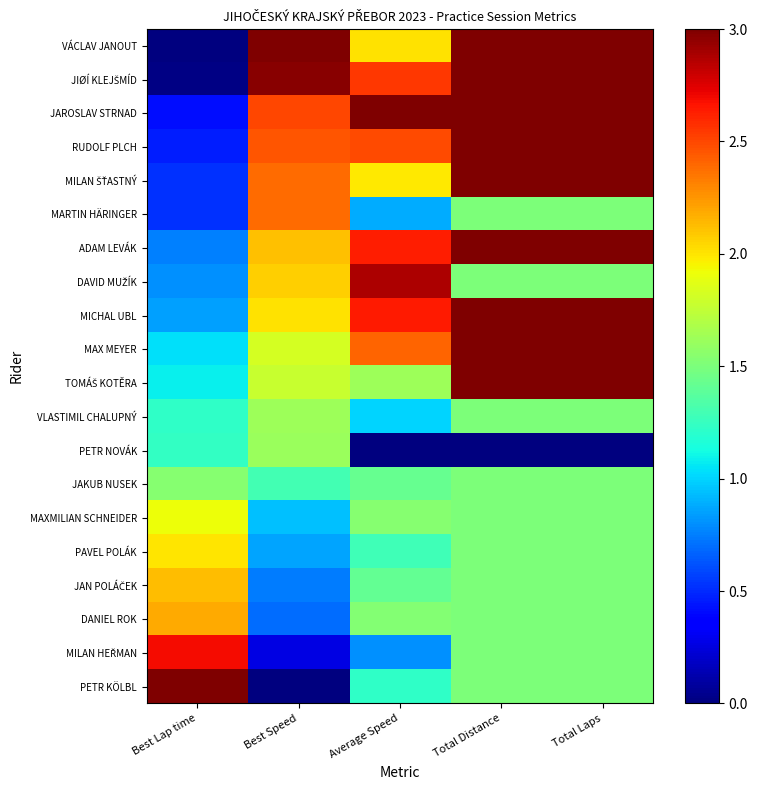

At how many categories does at least one series exceed 1?

5